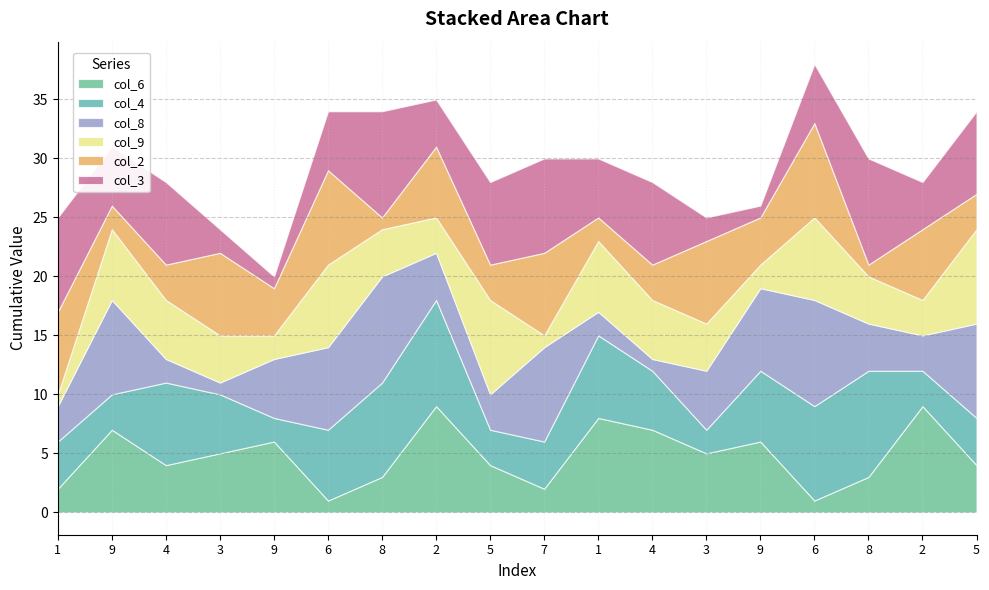

Where is col_6 nearest to the value 5?

3